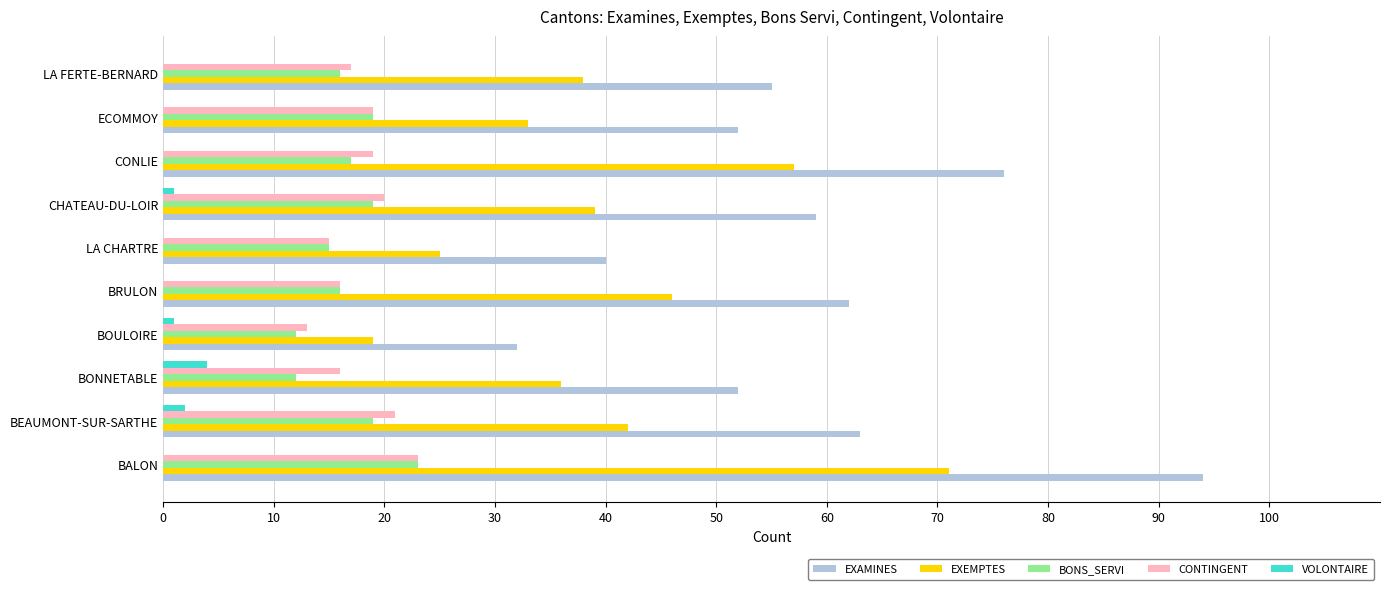

At which label does EXEMPTES reach its peak?

BALON